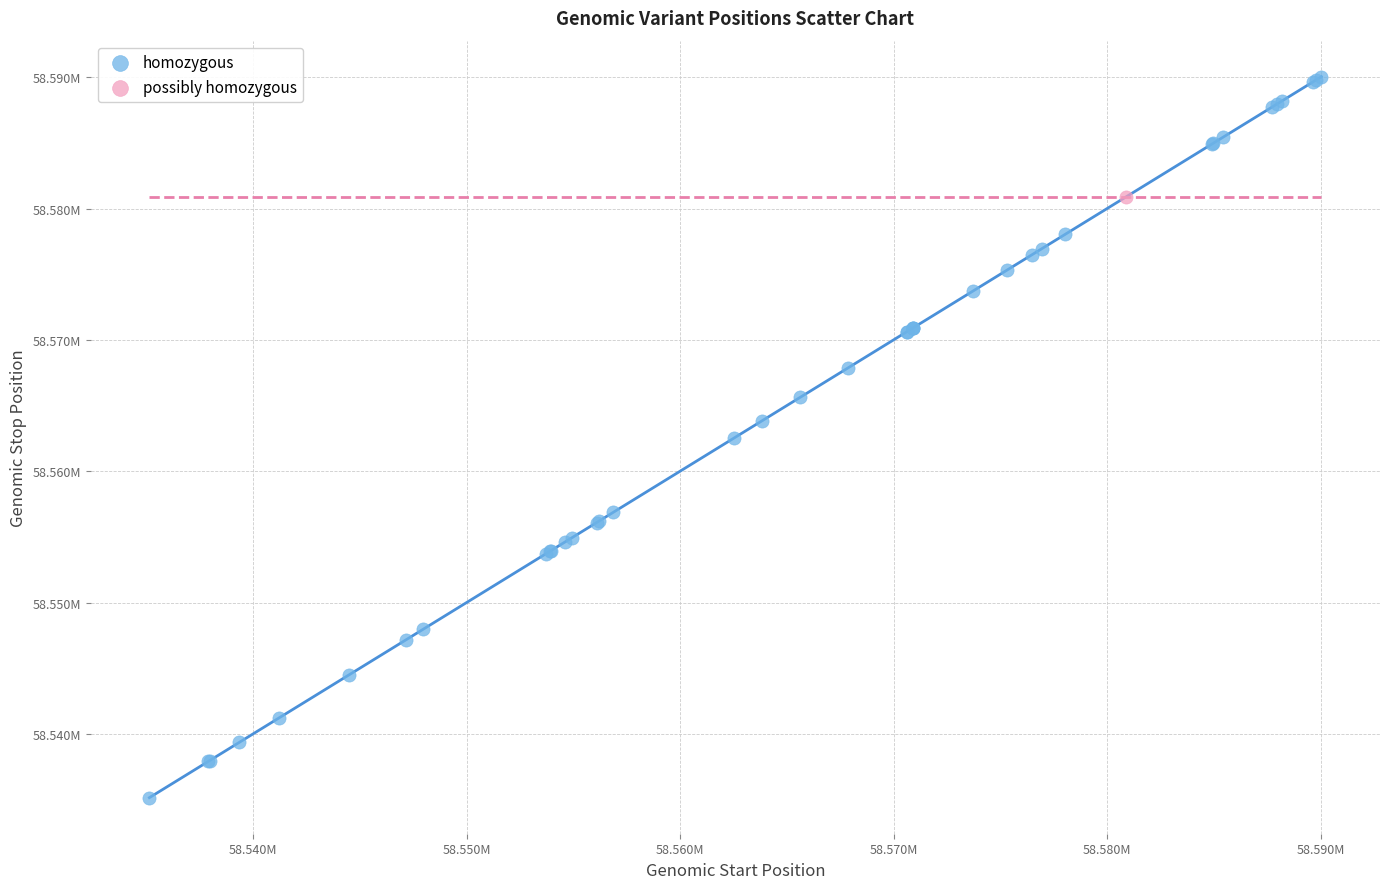

What are all the series names shown in the legend?

homozygous, possibly homozygous